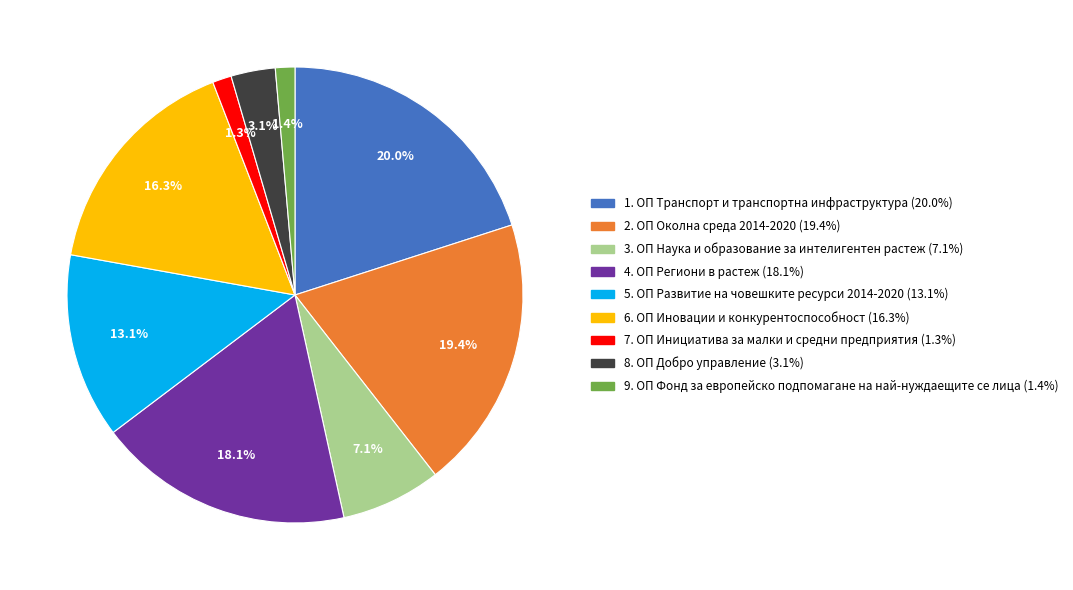

What is the largest slice in the pie chart?

1. ОП Транспорт и транспортна инфраструктура